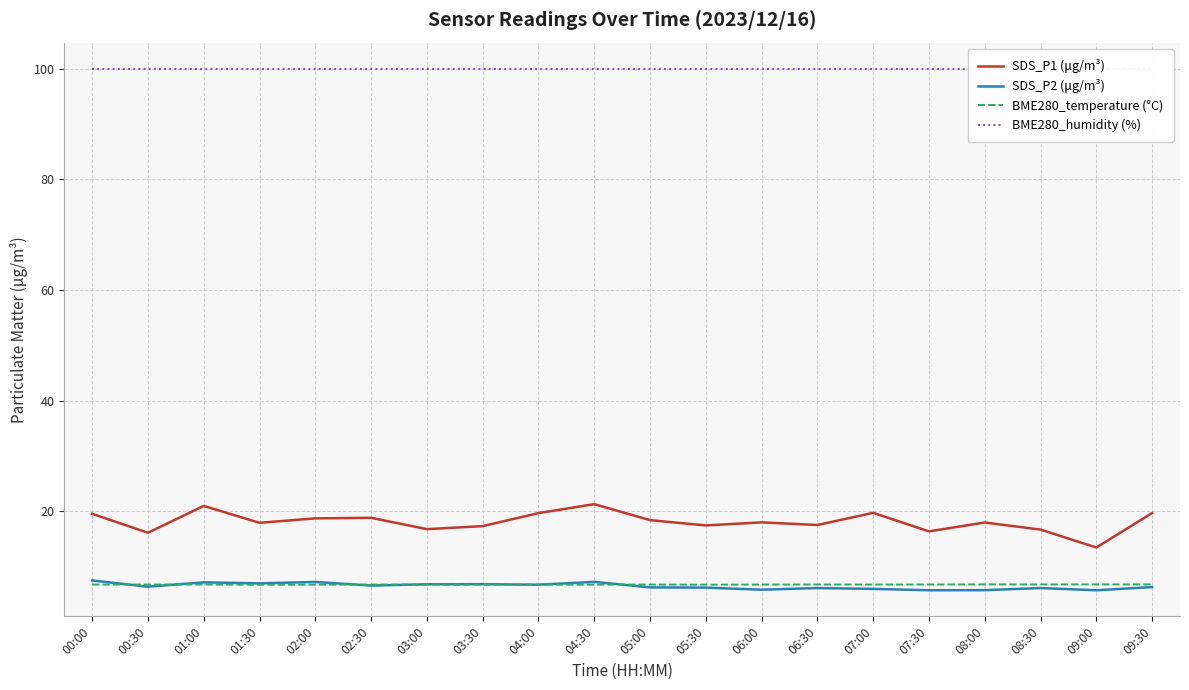

At which label is SDS_P1 (μg/m³) closest to 17?

03:00